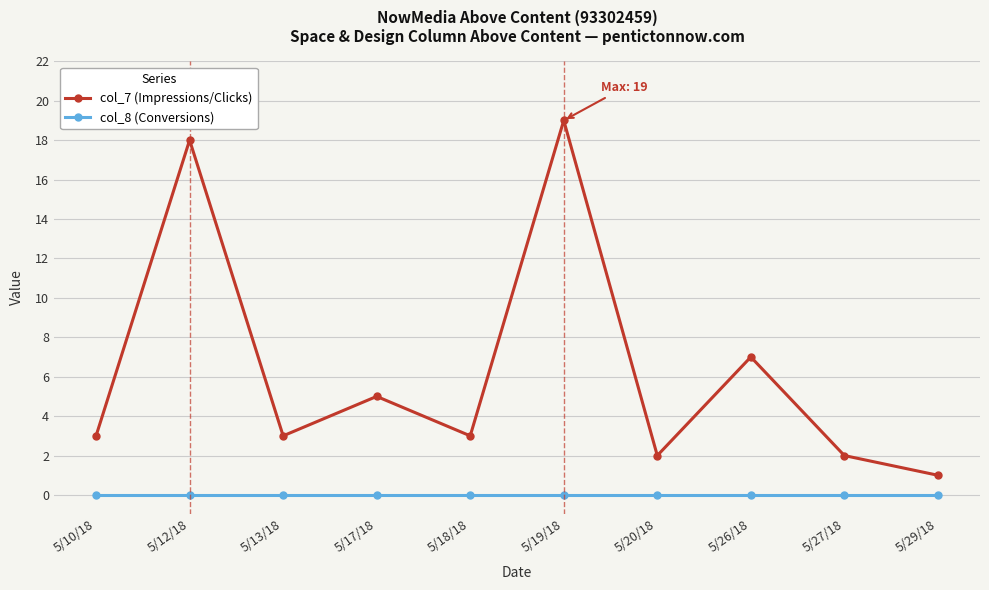

Rank the series by their average value, from lowest to highest.

col_8 (Conversions), col_7 (Impressions/Clicks)